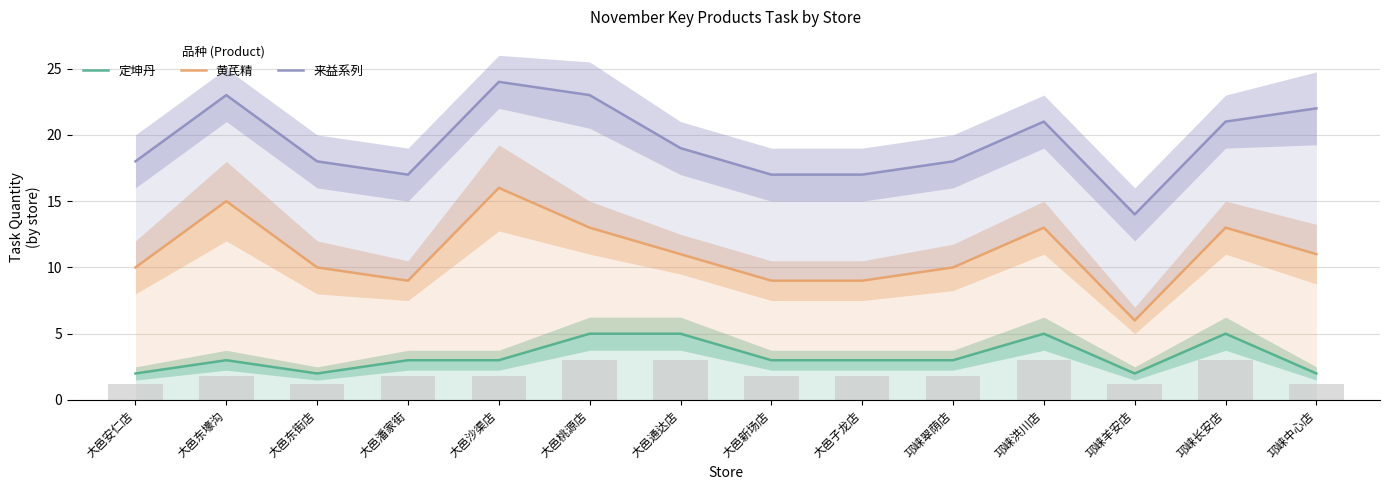

Which has a higher value, 大邑东壕沟 or 大邑沙渠店?

大邑东壕沟